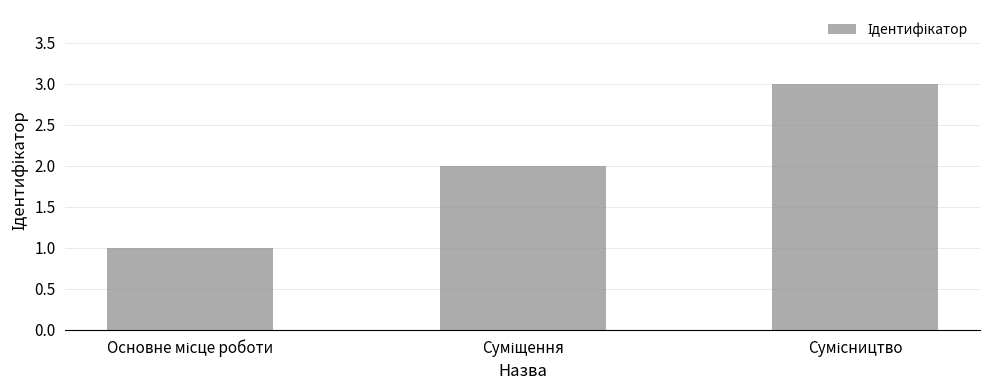

What is the value of the 1st bar from the left?

1